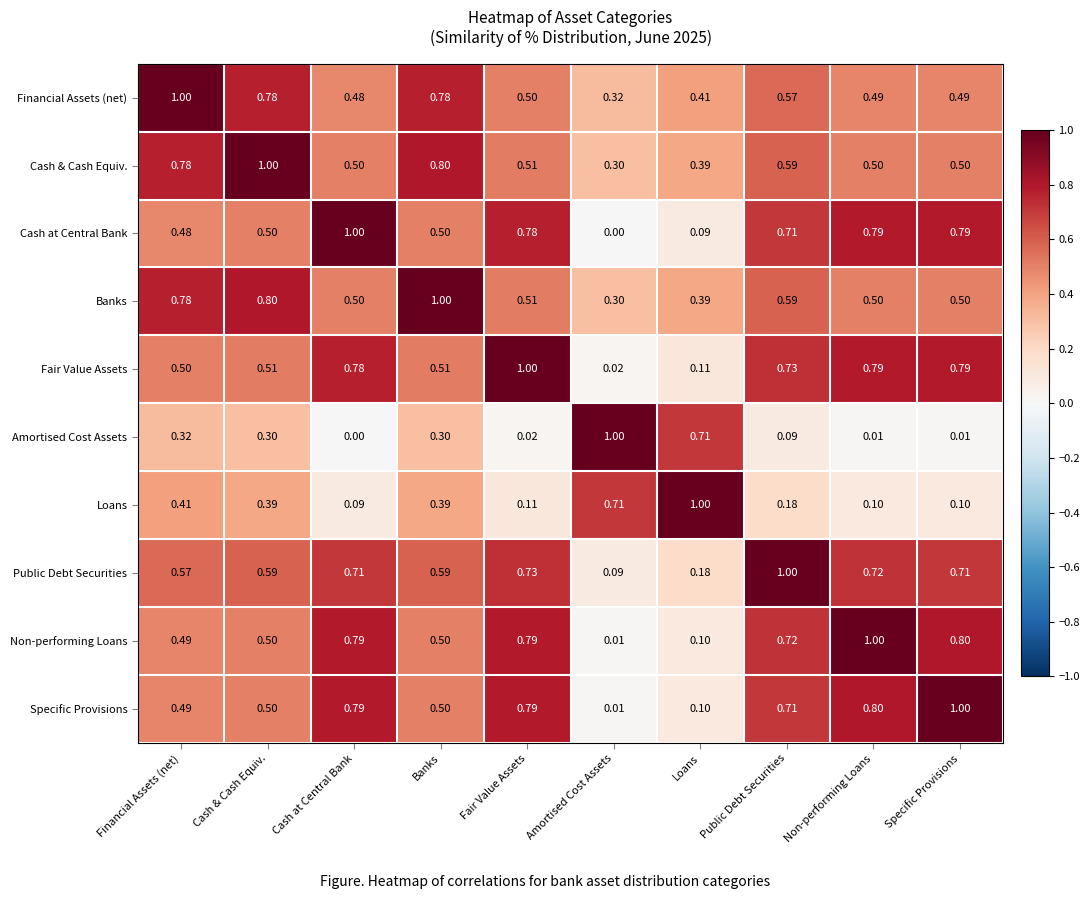

At which category is the sum across all series the highest?

Public Debt Securities